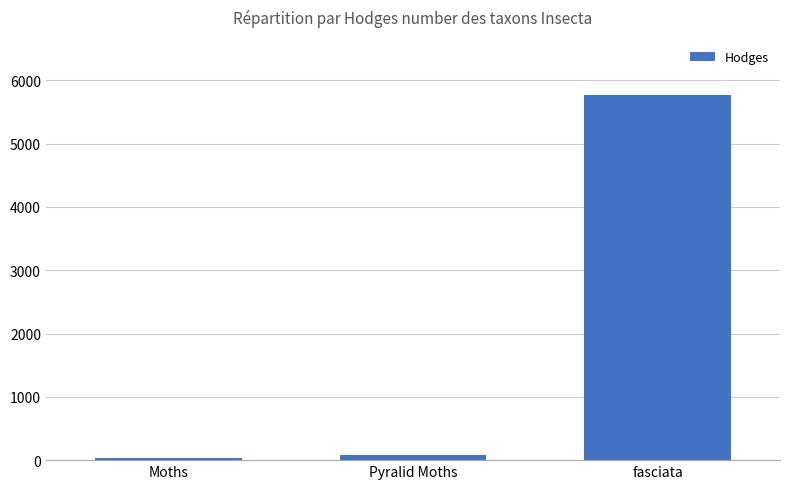

What is the change in value from Moths to Pyralid Moths?

+51.1